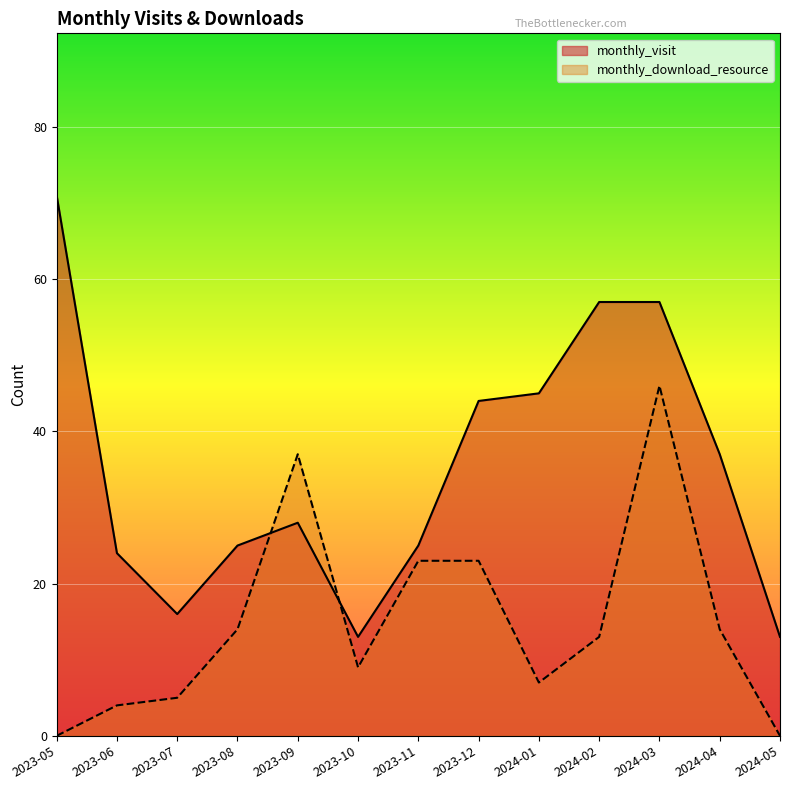

What is the difference between the maximum and minimum values in the monthly_visit series?

58